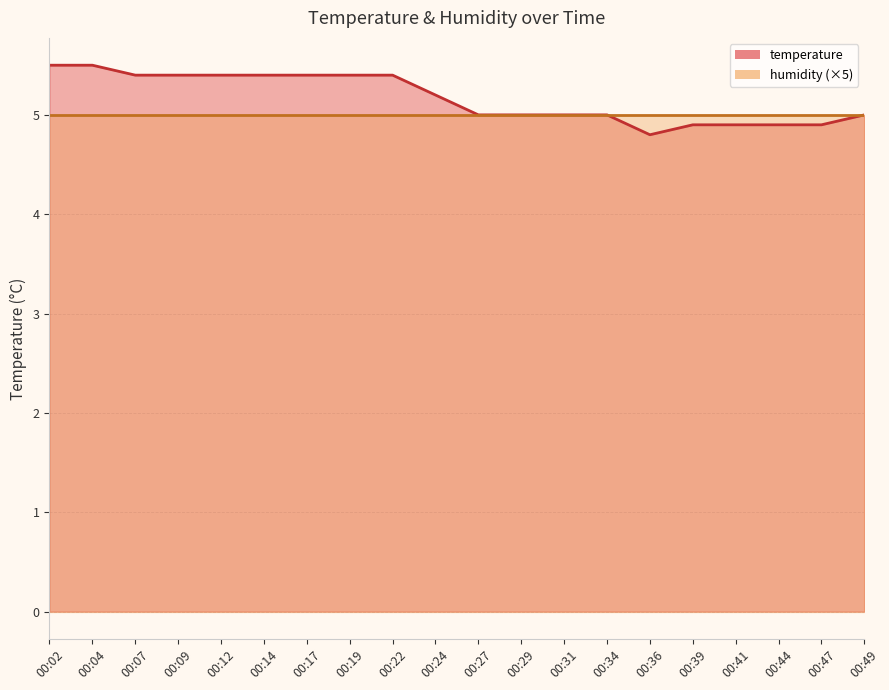

The value at 00:07 is 8.0. True or false?

False